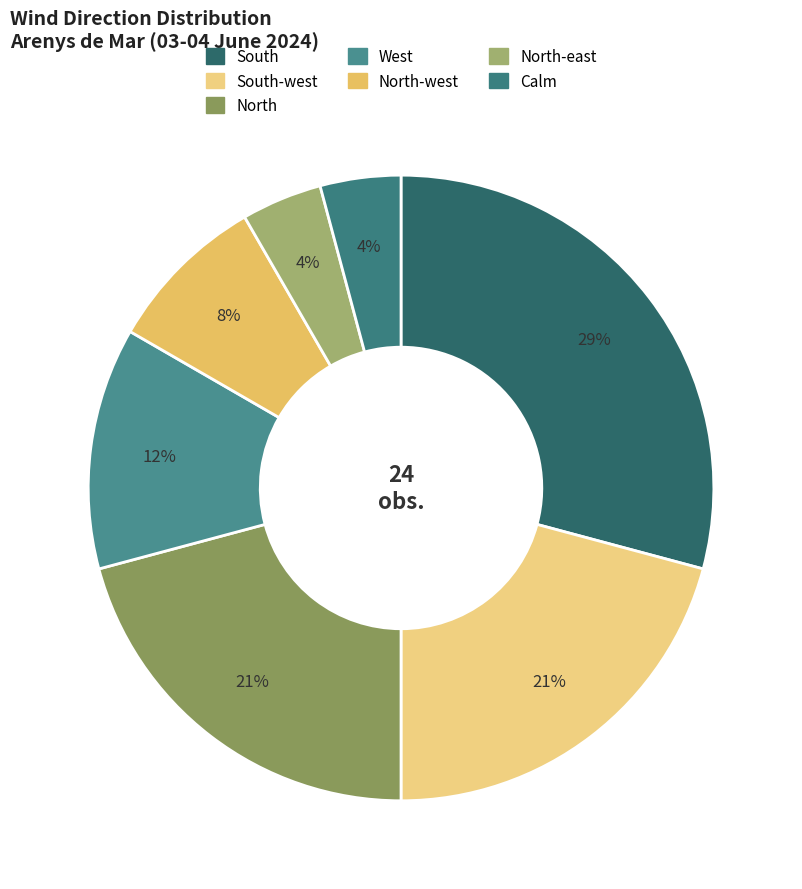

What percentage is the North-east slice, to the nearest percent?

4%